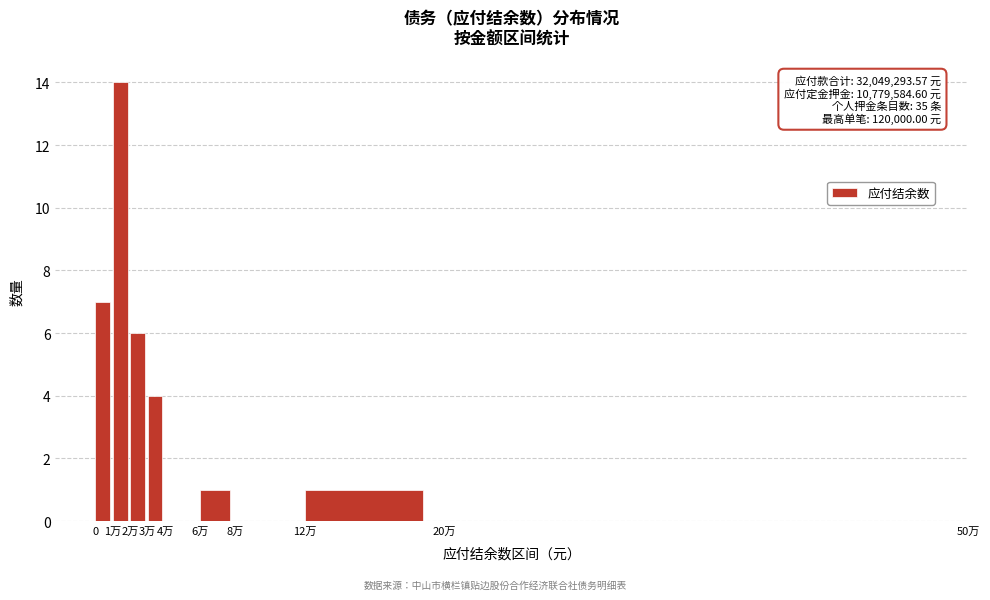

Reading left to right, transcribe all the data shown in this chart.

0=7	1万=14	2万=6	3万=4	4万=0	6万=1	8万=0	12万=1	20万=0